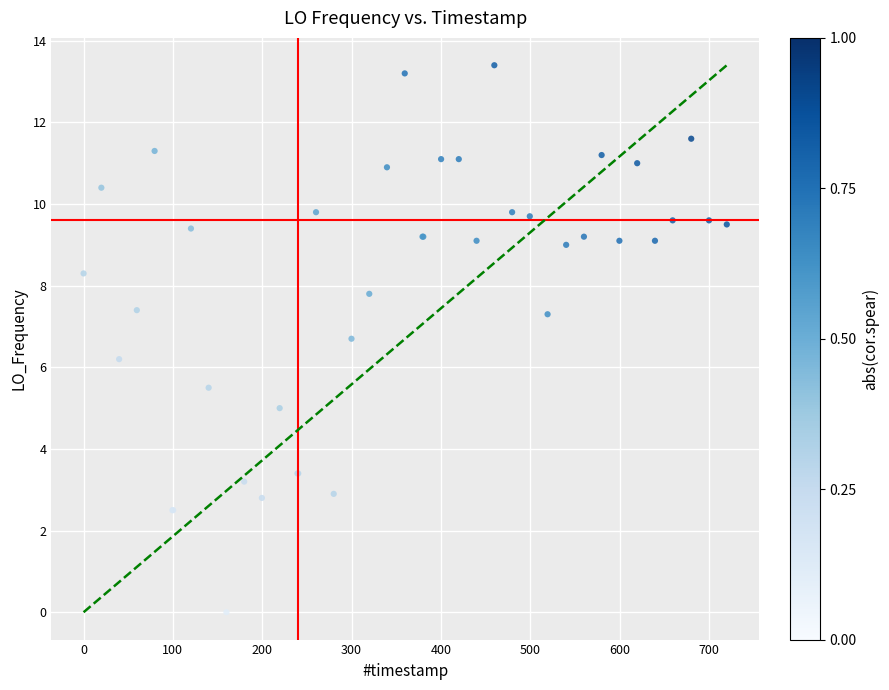

What Y value in the scatter plot is closest to 6?

6.2